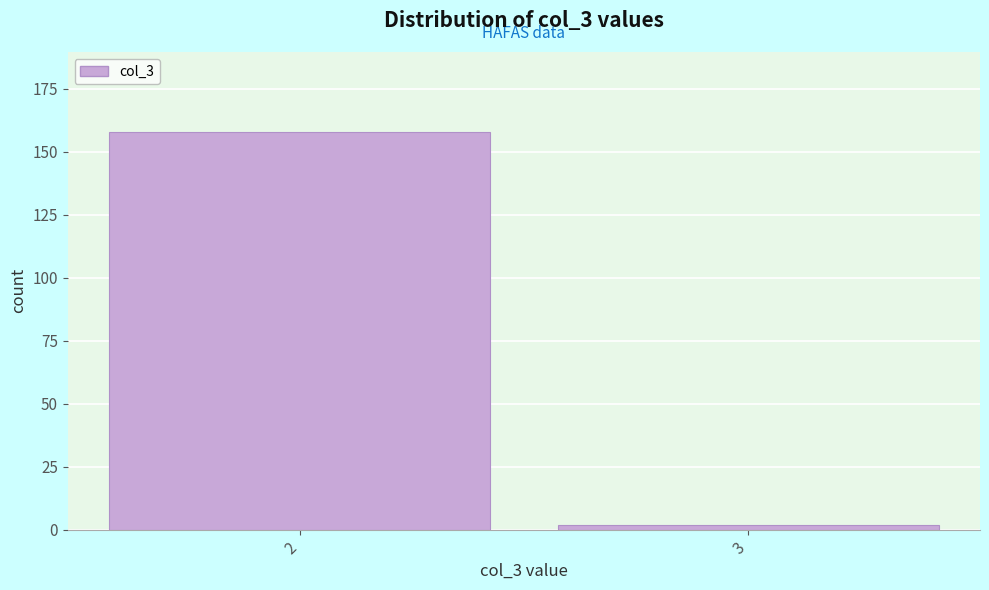

Reading right to left, list all the values displayed in this chart.

2	158